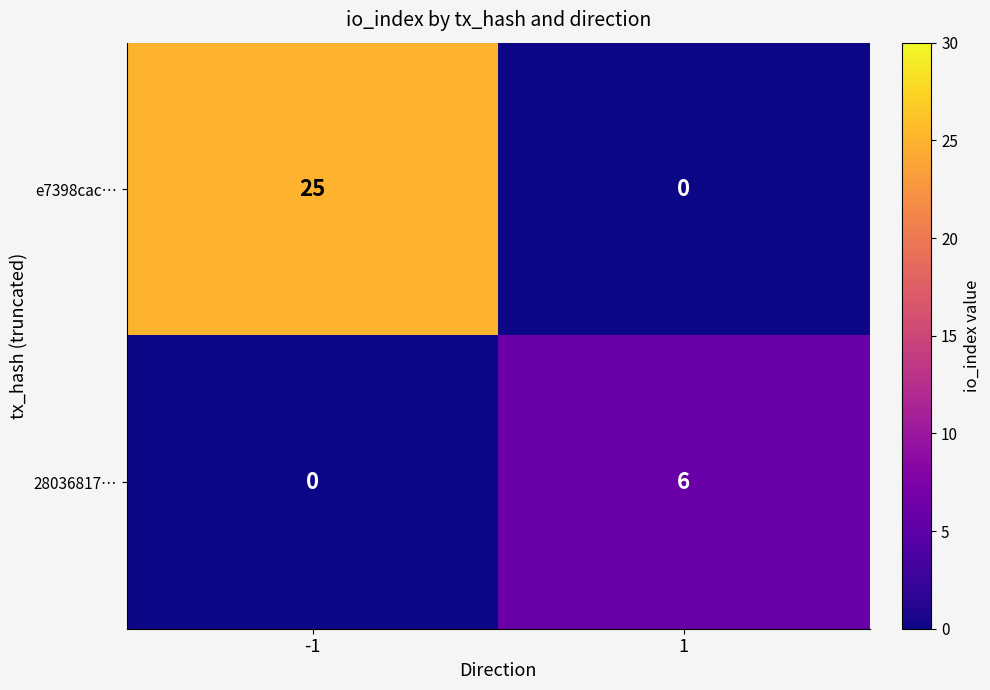

Reading left to right, extract all data points from this chart.

e7398cac…: -1=25	1=0
28036817…: -1=0	1=6